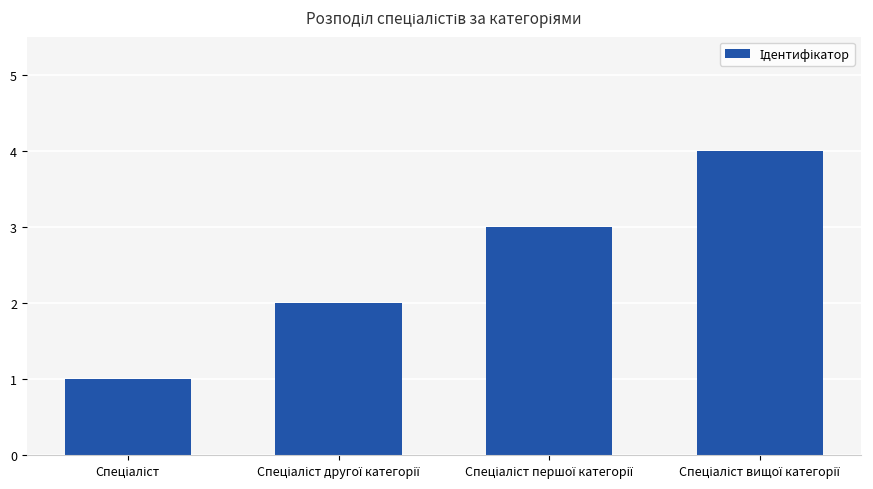

What is the difference between the maximum and minimum values?

3